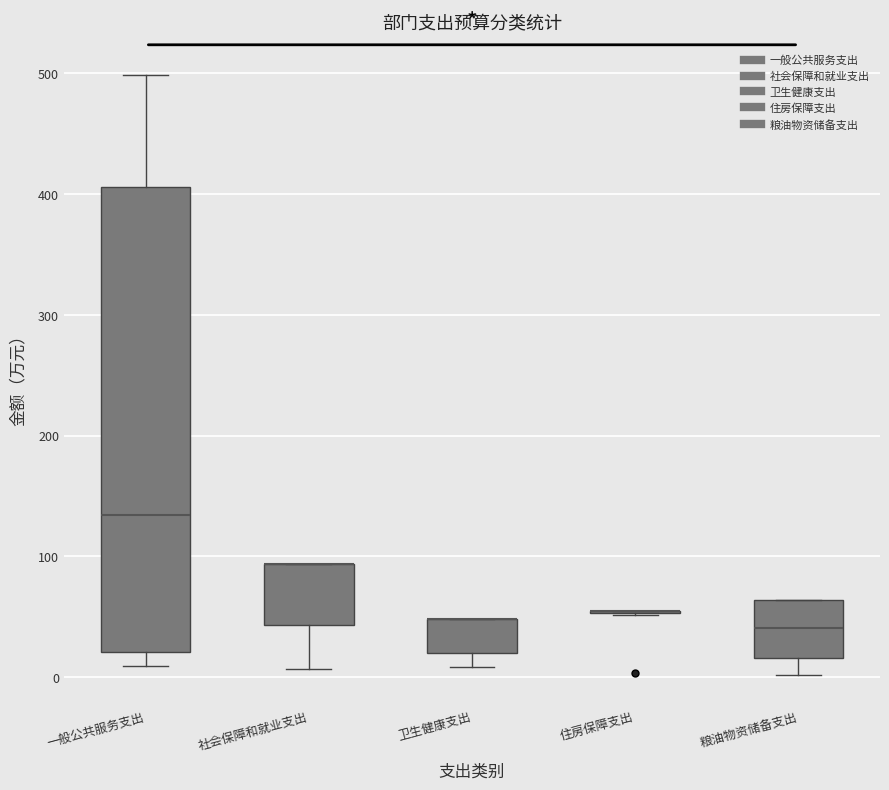

Where is the lower edge of the box for 卫生健康支出 on the y-axis? The values are not printed on the chart, so give them approximately, as read against the axis.

20